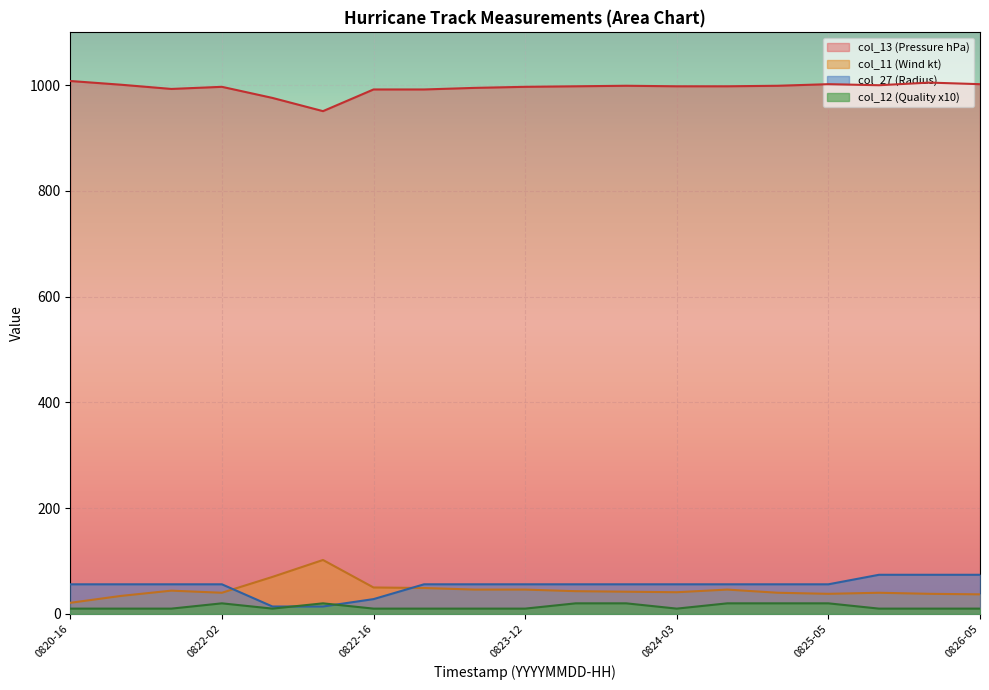

Which series has the largest total across all categories?

col_13 (Pressure hPa)